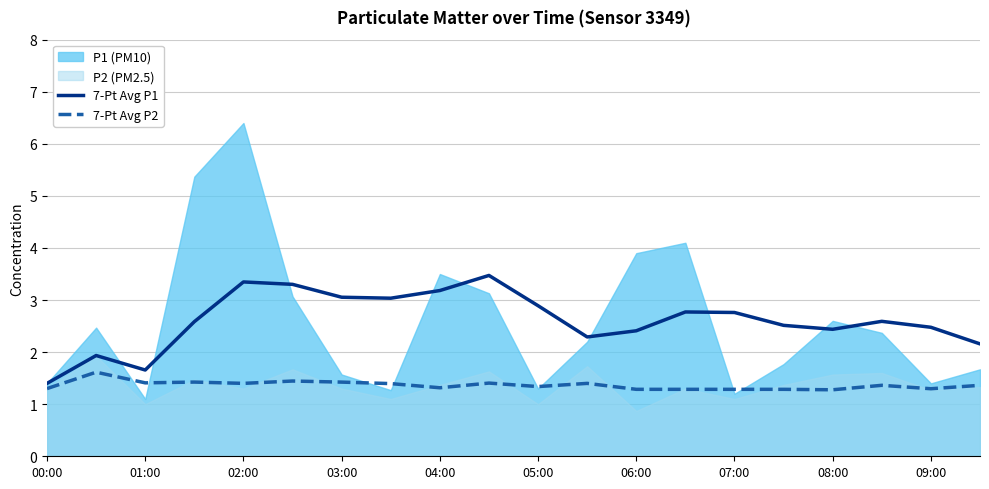

The value of 7-Pt Avg P2 at 04:00 is 0.5. True or false?

False